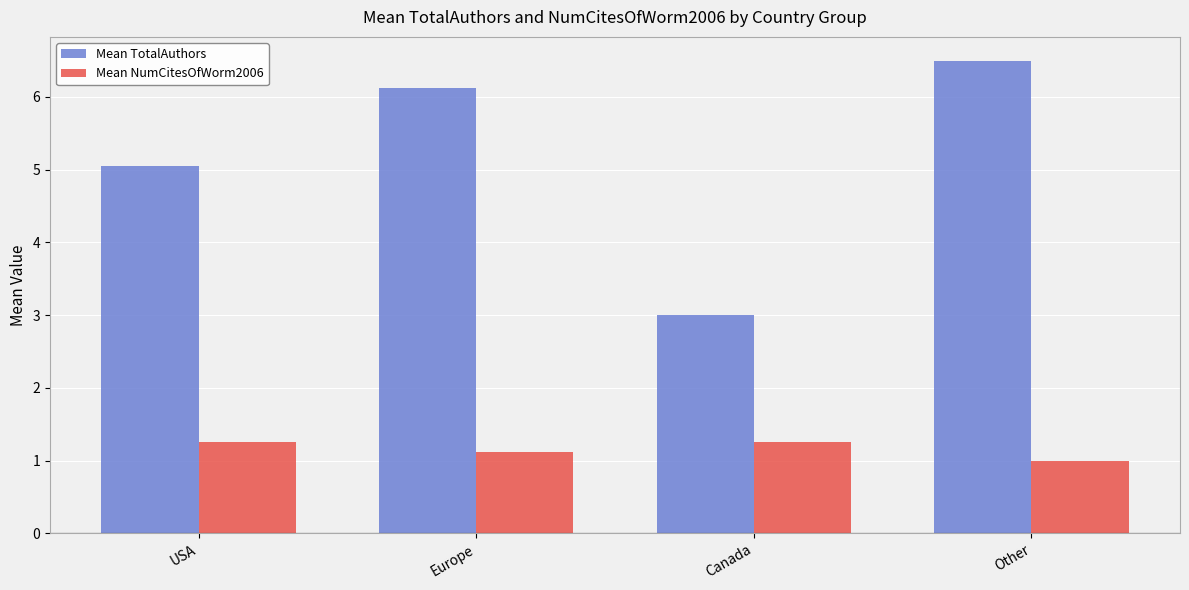

Rank the series at USA from highest to lowest value.

Mean TotalAuthors, Mean NumCitesOfWorm2006